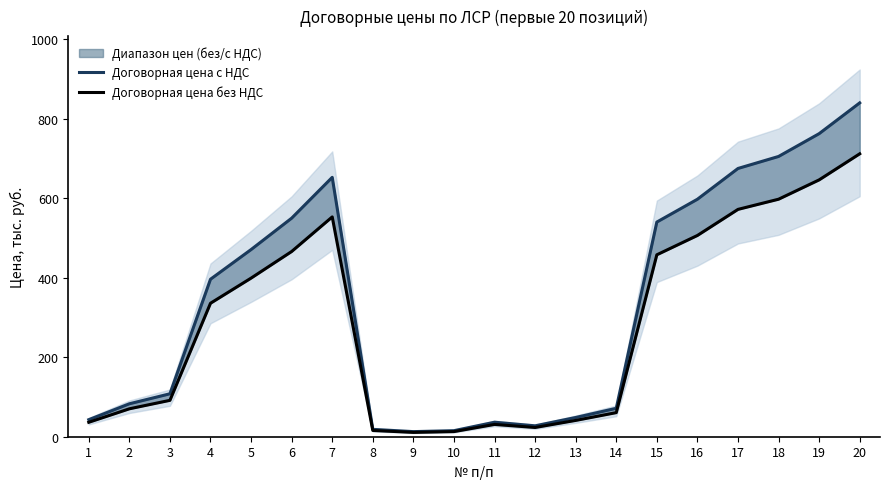

Which has a higher value, 6 or 19?

19